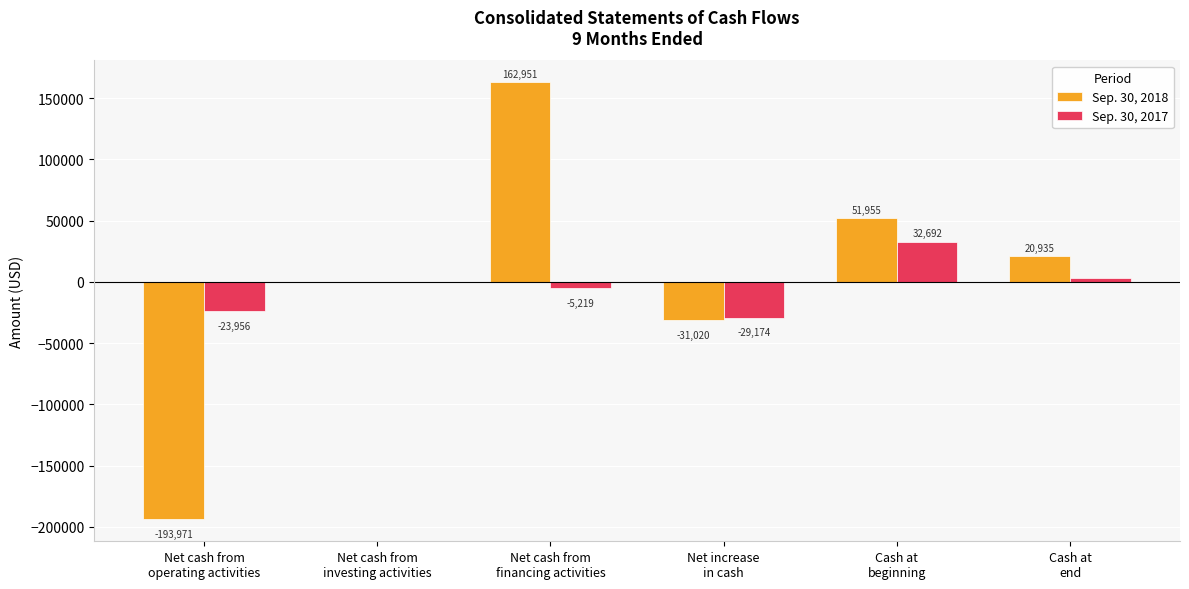

What is the maximum value shown in the chart?

162951